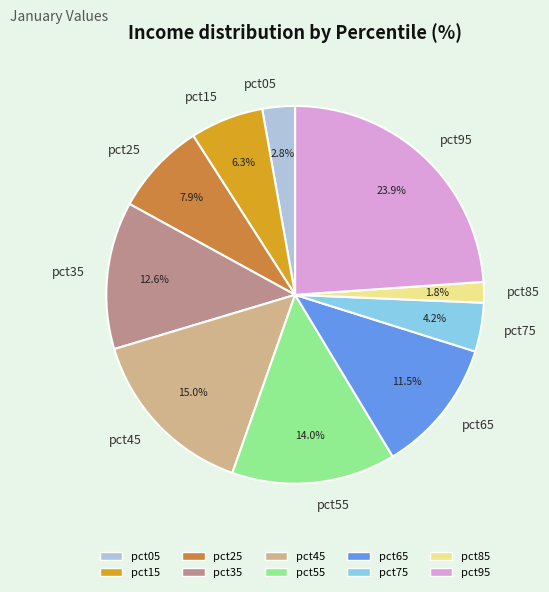

The pct85 slice represents 17% of the pie. True or false?

False